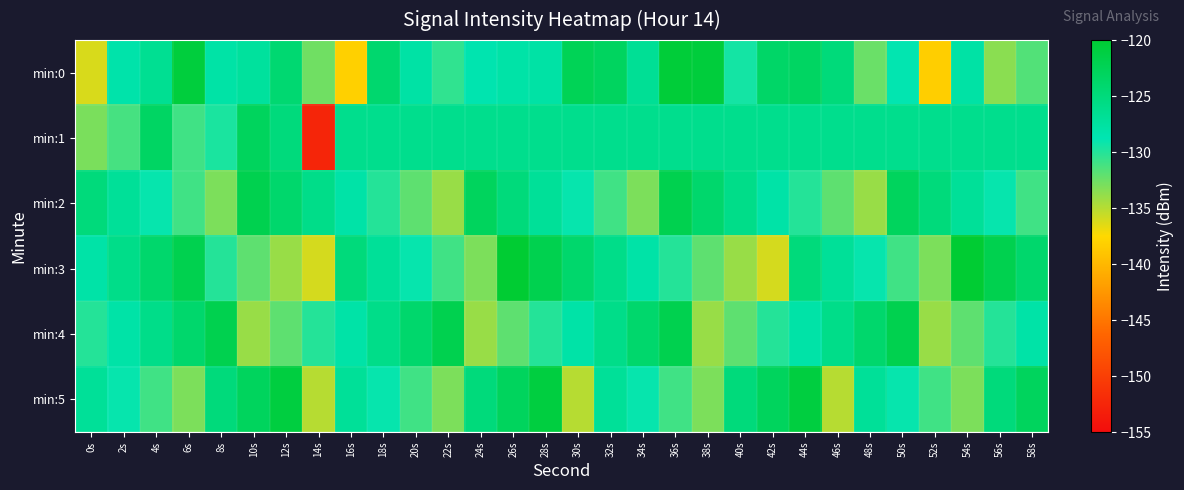

Reading right to left, what are all the values shown in this chart?

min:0: 58s=-131.6	56s=-133.5	54s=-127.9	52s=-138.3	50s=-128.9	48s=-132.4	46s=-124.9	44s=-123.3	42s=-123.7	40s=-129.5	38s=-120.7	36s=-120.5	34s=-126.8	32s=-123.1	30s=-122.5	28s=-127.9	26s=-128.0	24s=-128.6	22s=-130.4	20s=-127.9	18s=-124.1	16s=-138.2	14s=-132.6	12s=-124.3	10s=-127.4	8s=-128.0	6s=-120.8	4s=-126.6	2s=-128.2	0s=-136.2
min:1: 58s=-126.2	56s=-126.2	54s=-126.2	52s=-126.2	50s=-126.2	48s=-126.2	46s=-126.2	44s=-126.2	42s=-126.2	40s=-126.2	38s=-126.2	36s=-126.2	34s=-126.2	32s=-126.2	30s=-126.2	28s=-126.2	26s=-126.2	24s=-126.2	22s=-126.2	20s=-126.2	18s=-126.2	16s=-126.2	14s=-152.5	12s=-125.1	10s=-123.0	8s=-129.7	6s=-131.0	4s=-123.4	2s=-131.2	0s=-133.0
min:2: 58s=-131.0	56s=-129.0	54s=-127.0	52s=-125.0	50s=-123.0	48s=-134.0	46s=-132.0	44s=-130.0	42s=-128.0	40s=-126.0	38s=-124.0	36s=-122.0	34s=-133.0	32s=-131.0	30s=-129.0	28s=-127.0	26s=-125.0	24s=-123.0	22s=-134.0	20s=-132.0	18s=-130.0	16s=-128.0	14s=-126.0	12s=-124.0	10s=-122.0	8s=-133.0	6s=-131.0	4s=-129.0	2s=-127.0	0s=-125.0
min:3: 58s=-124.0	56s=-122.0	54s=-120.0	52s=-133.0	50s=-131.0	48s=-129.0	46s=-127.0	44s=-125.0	42s=-136.0	40s=-134.0	38s=-132.0	36s=-130.0	34s=-128.0	32s=-126.0	30s=-124.0	28s=-122.0	26s=-120.0	24s=-133.0	22s=-131.0	20s=-129.0	18s=-127.0	16s=-125.0	14s=-136.0	12s=-134.0	10s=-132.0	8s=-130.0	6s=-122.0	4s=-124.0	2s=-126.0	0s=-128.0
min:4: 58s=-128.0	56s=-130.0	54s=-132.0	52s=-134.0	50s=-122.0	48s=-124.0	46s=-126.0	44s=-128.0	42s=-130.0	40s=-132.0	38s=-134.0	36s=-122.0	34s=-124.0	32s=-126.0	30s=-128.0	28s=-130.0	26s=-132.0	24s=-134.0	22s=-122.0	20s=-124.0	18s=-126.0	16s=-128.0	14s=-130.0	12s=-132.0	10s=-134.0	8s=-122.0	6s=-124.0	4s=-126.0	2s=-128.0	0s=-130.0
min:5: 58s=-123.0	56s=-125.0	54s=-133.0	52s=-131.0	50s=-129.0	48s=-127.0	46s=-135.0	44s=-121.0	42s=-123.0	40s=-125.0	38s=-133.0	36s=-131.0	34s=-129.0	32s=-127.0	30s=-135.0	28s=-121.0	26s=-123.0	24s=-125.0	22s=-133.0	20s=-131.0	18s=-129.0	16s=-127.0	14s=-135.0	12s=-121.0	10s=-123.0	8s=-125.0	6s=-133.0	4s=-131.0	2s=-129.0	0s=-127.0